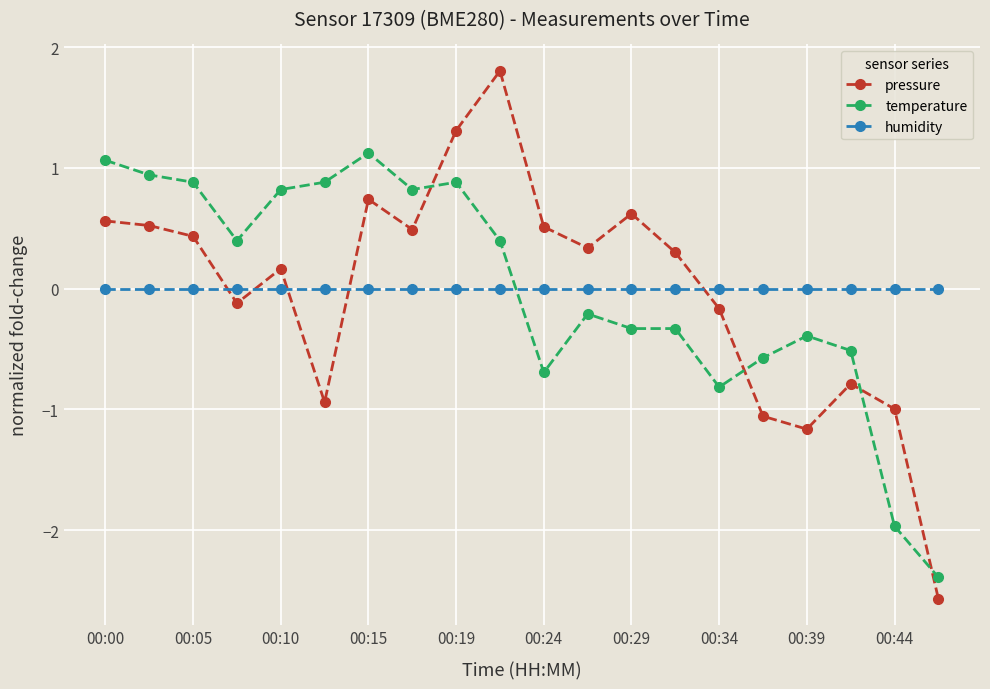

List the series in order of their peak value, highest first.

pressure, temperature, humidity